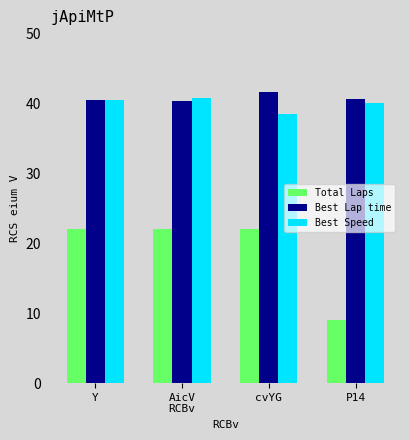

Rank the series at P14 from highest to lowest value.

Best Lap time, Best Speed, Total Laps